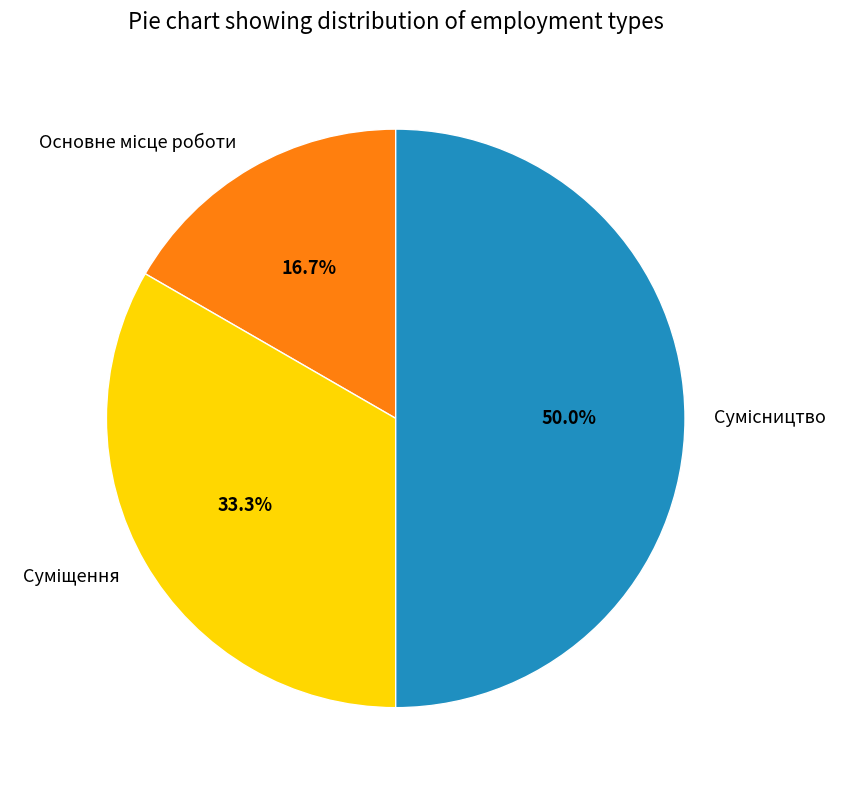

Does any single category account for the majority?

No